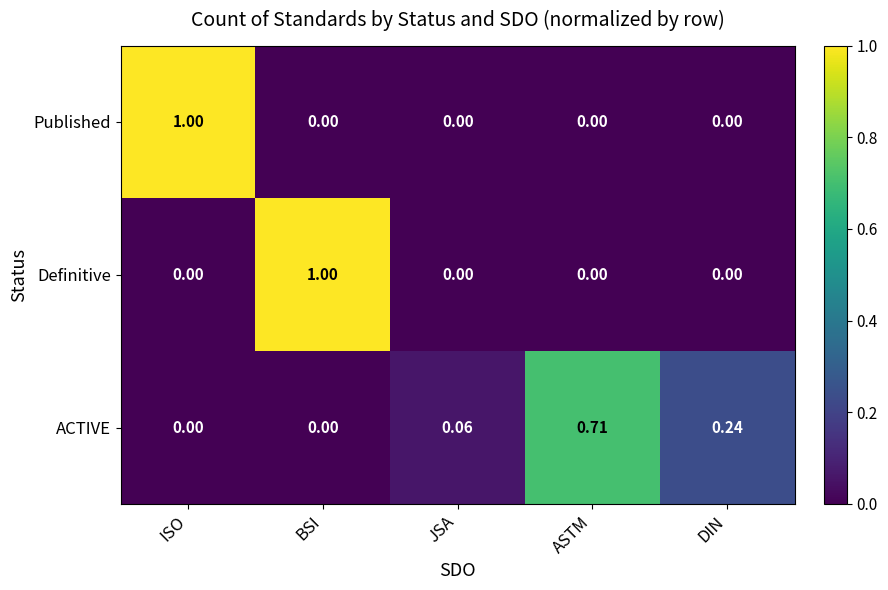

Between ISO and JSA, which series saw the biggest shift?

Published